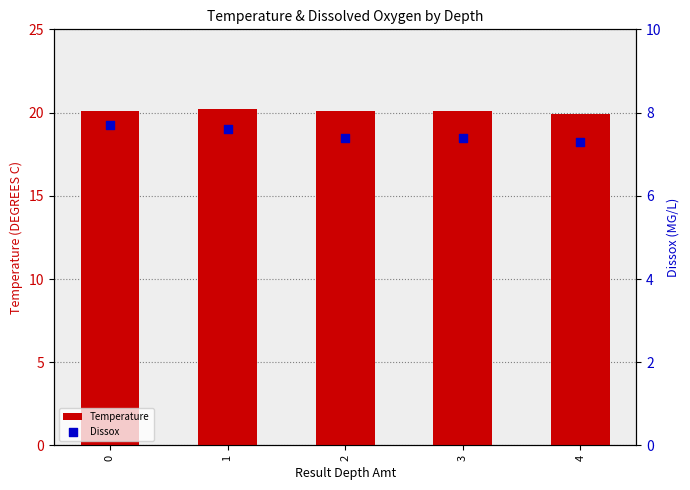

Is the value of Temperature at 2 greater than the value of Dissox at 3?

Yes